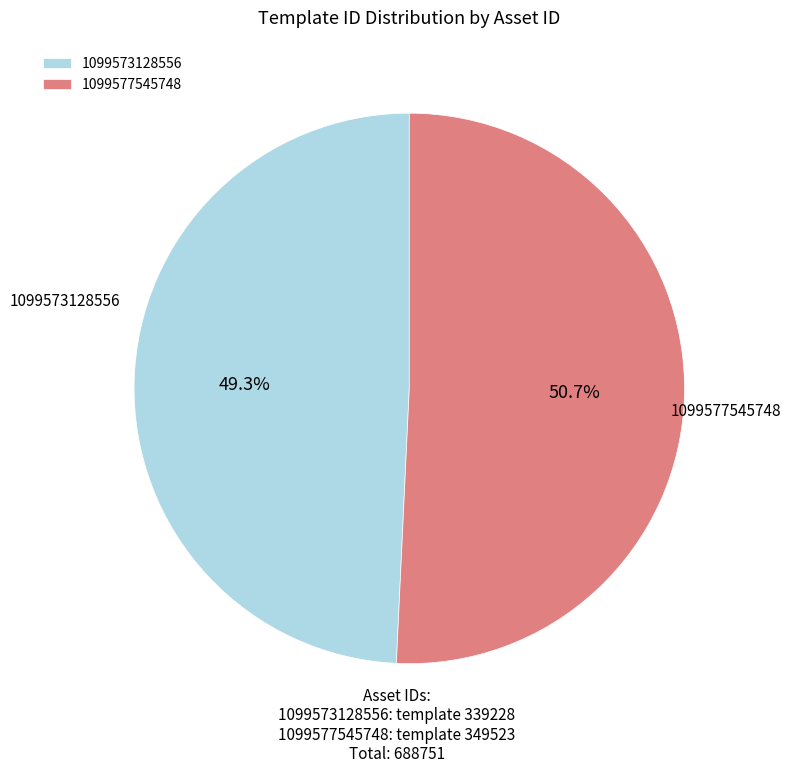

How many slices are in this pie chart?

2